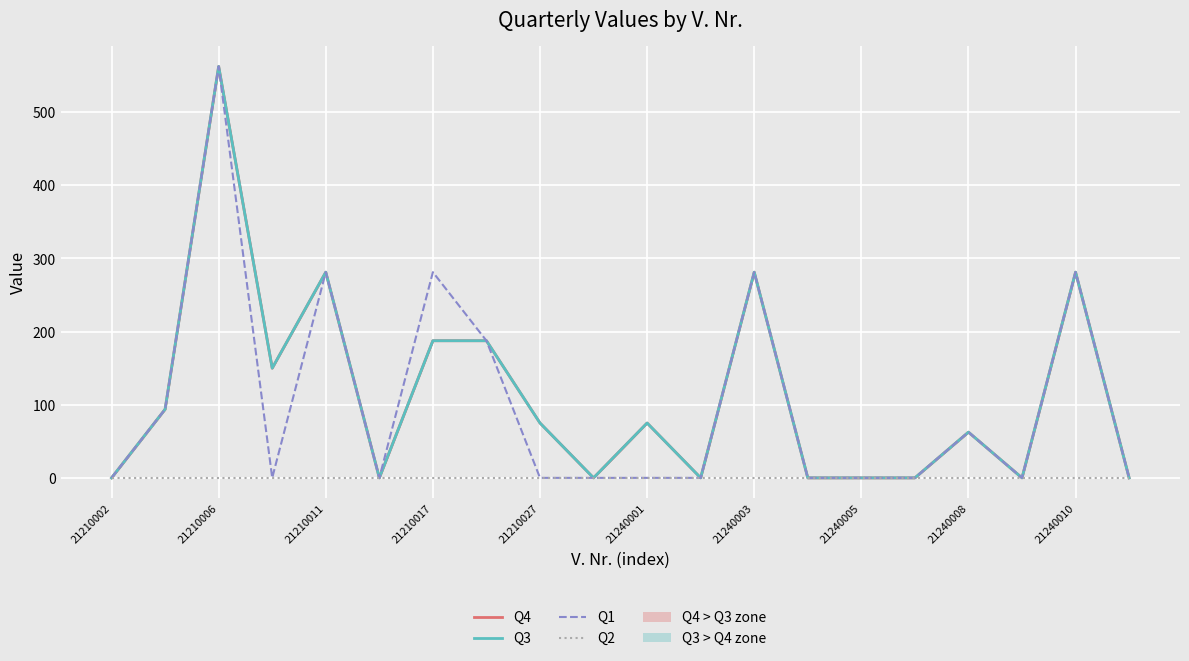

True or false: Q4 and Q2 cross at least once.

False